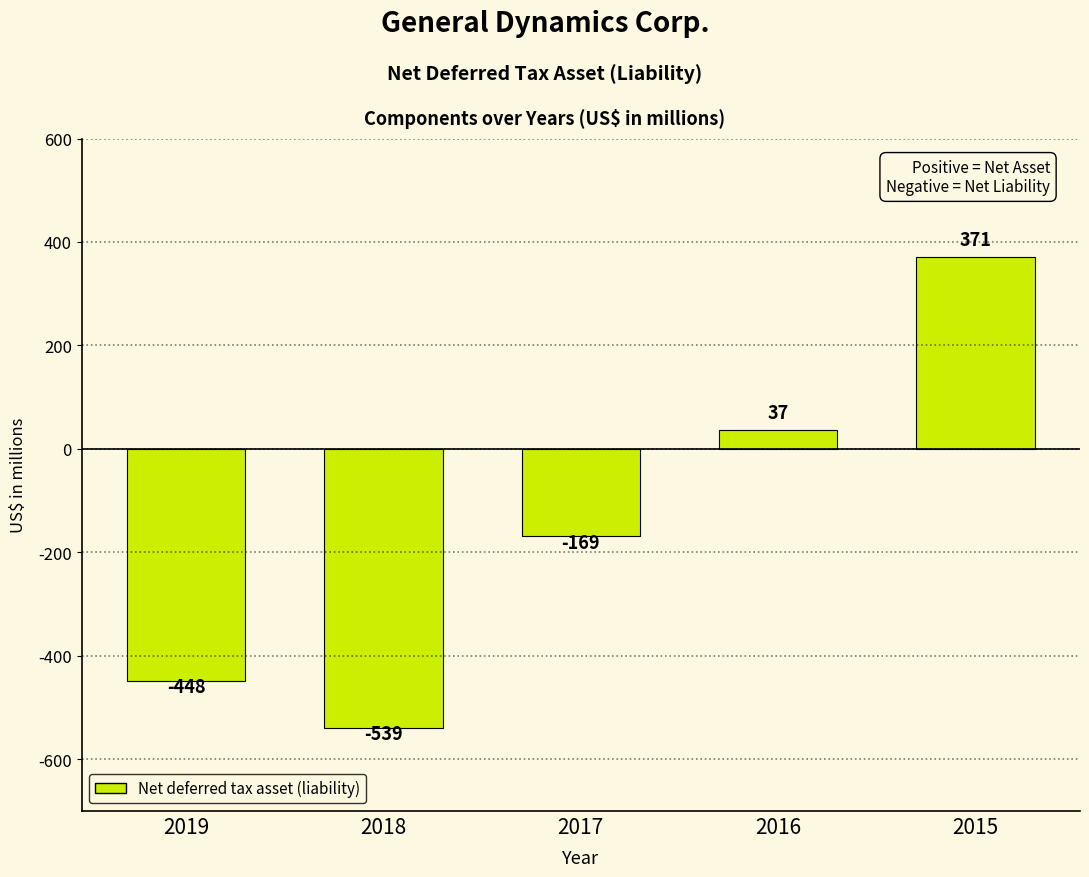

Reading left to right, extract all data points from this chart.

-448	-539	-169	37	371